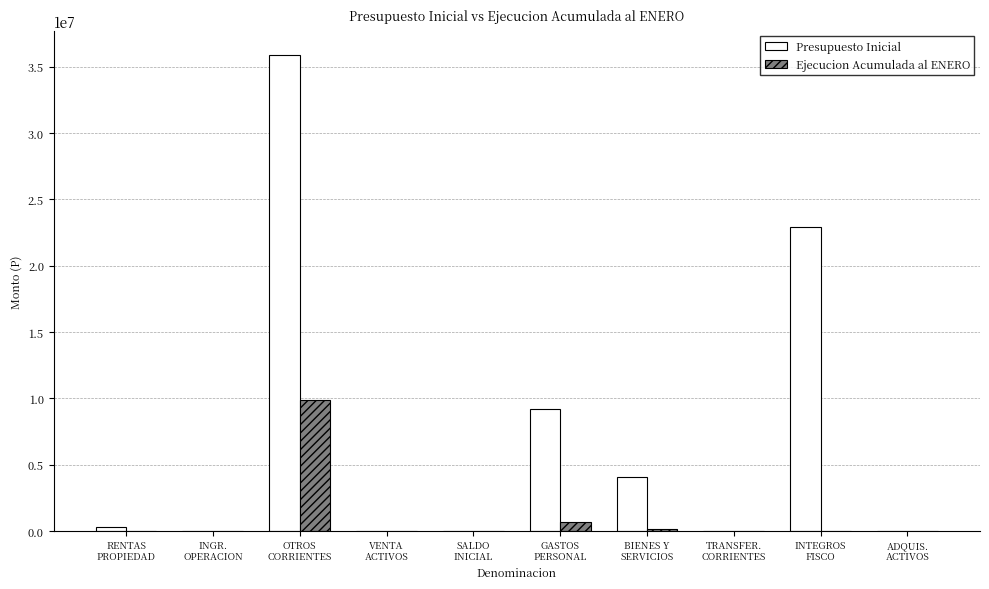

How many series are shown in this chart?

2